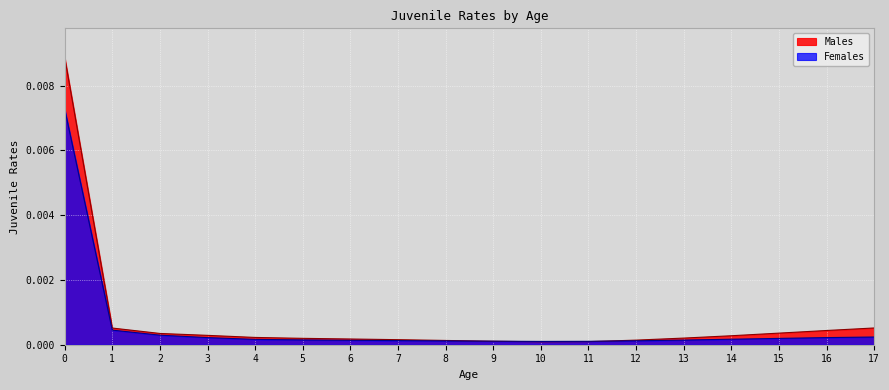

Which category has the lowest value across all series?

10